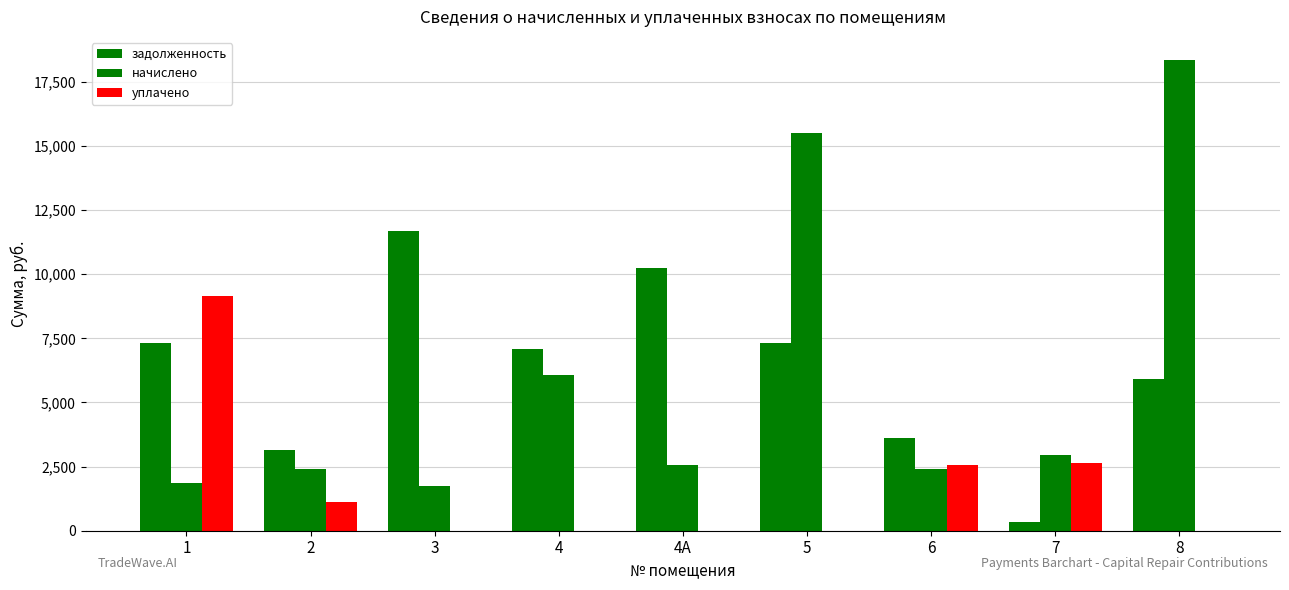

Reading left to right, what are all the values shown in this chart?

задолженность: 7315.2	3153.2	11673.6	7104.0	10258.6	7315.2	3611.8	328.3	5903.6
начислено: 1851.7	2410.6	1751.9	6080.9	2564.6	15517.7	2410.6	2954.9	18337.8
уплачено: 9166.9	1112.3	0.0	0.0	0.0	0.0	2580.9	2626.9	0.0